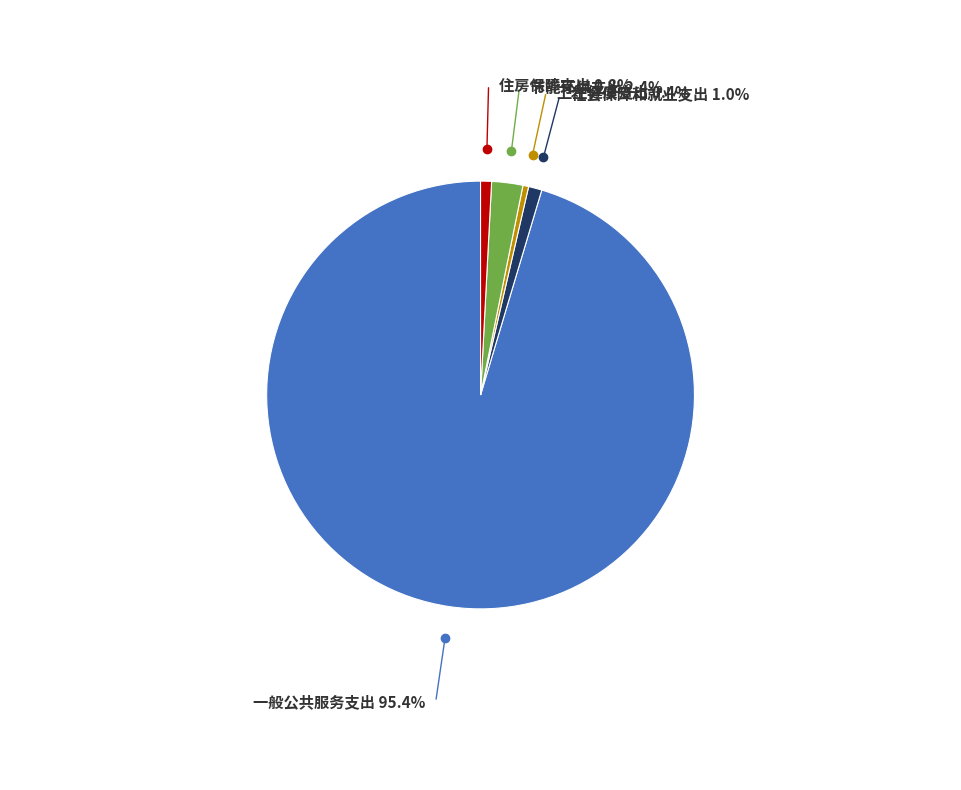

Is there any slice that represents more than half of the pie?

Yes